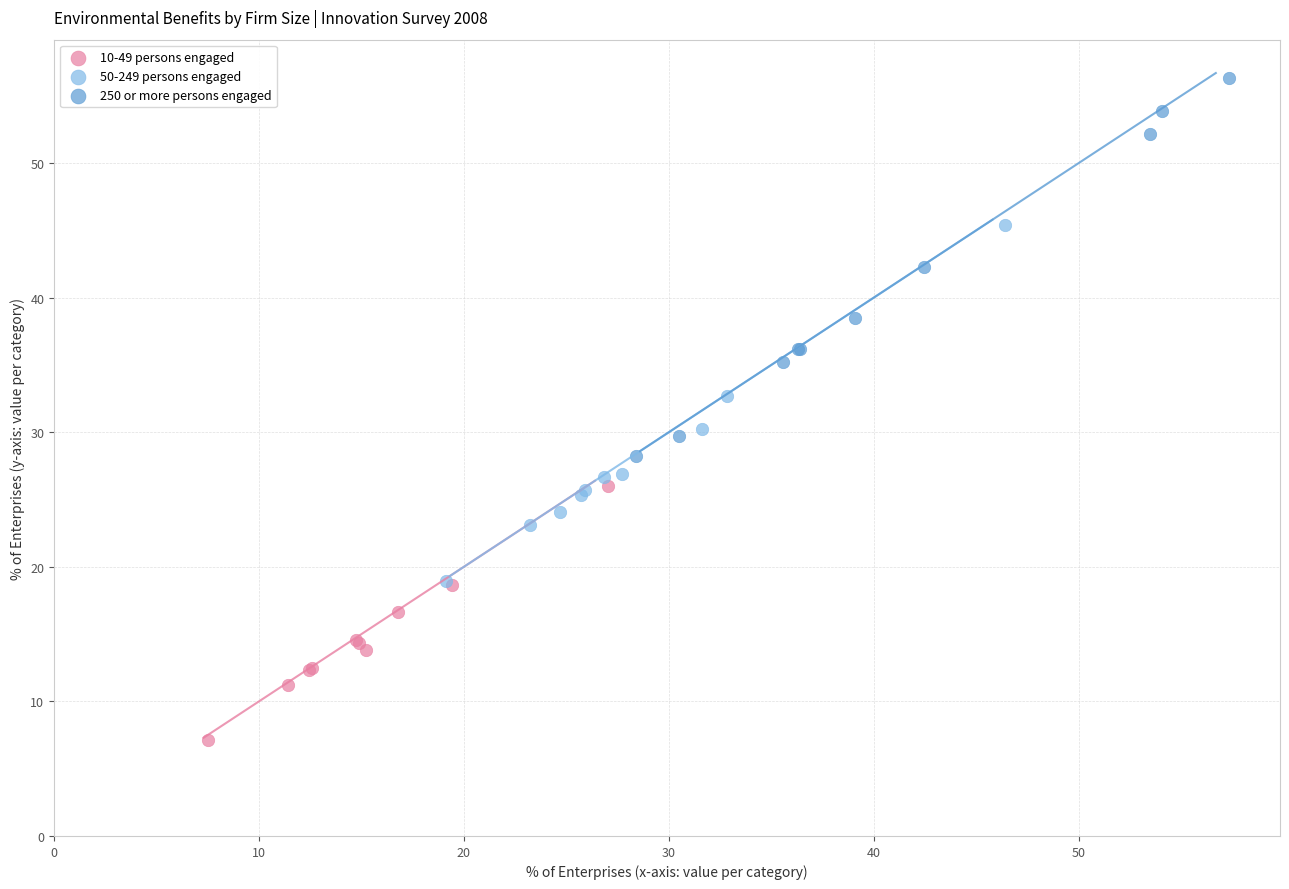

Which series has the widest spread of Y values?

250 or more persons engaged